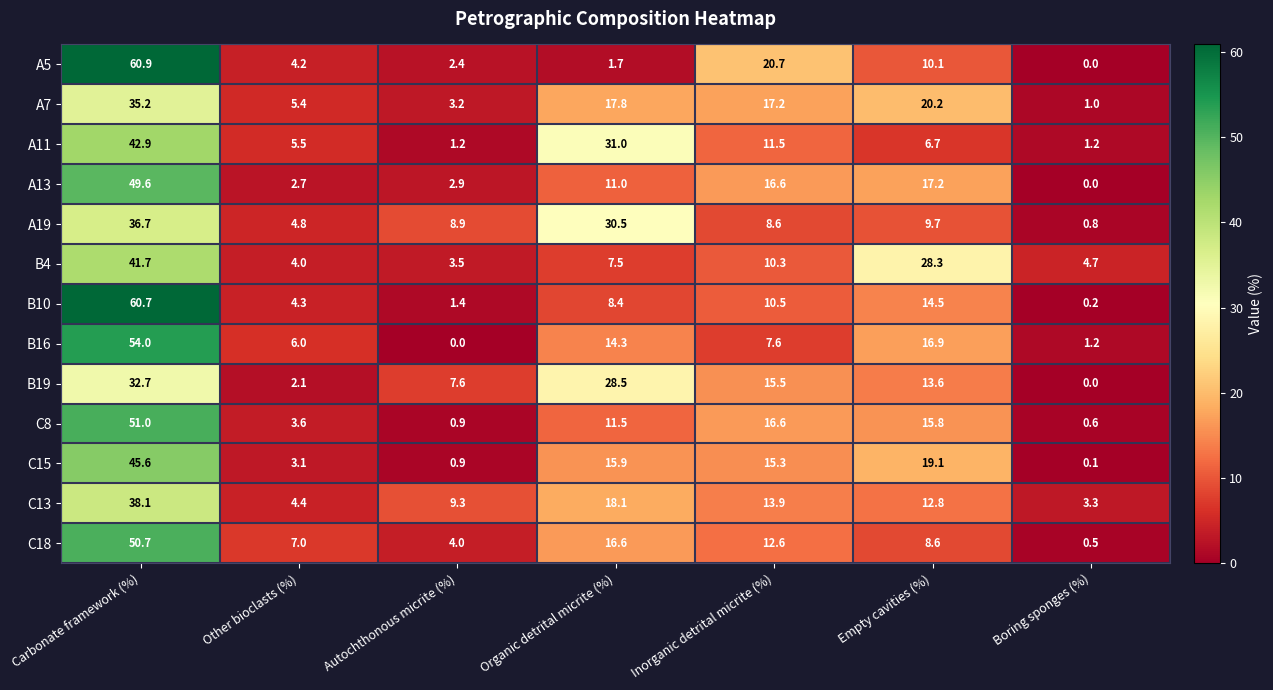

Read the A13 value at Organic detrital micrite (%).

11.0